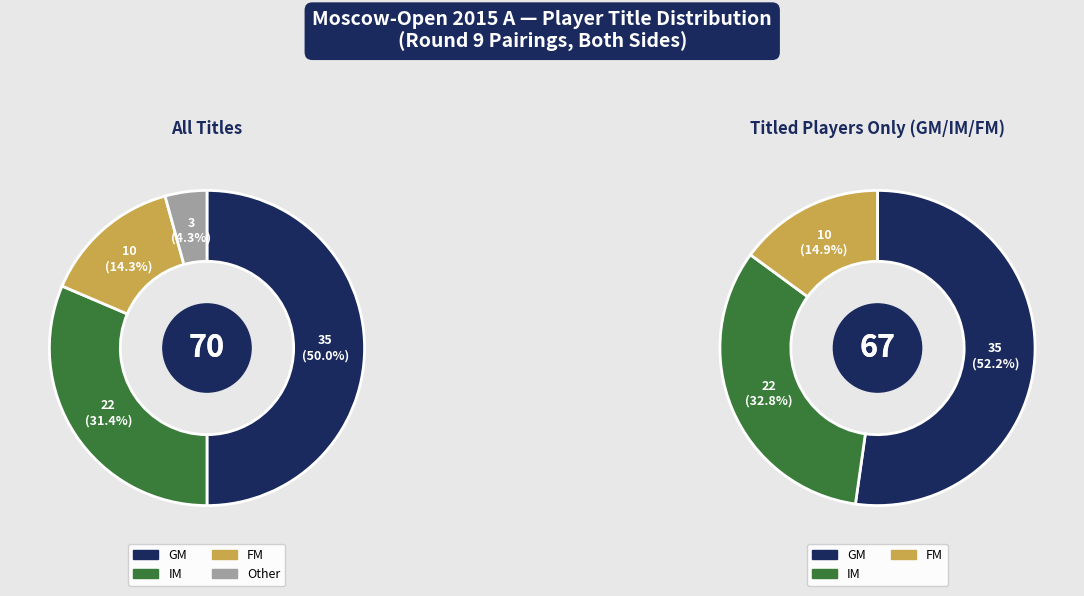

Count the number of slices in the pie.

4